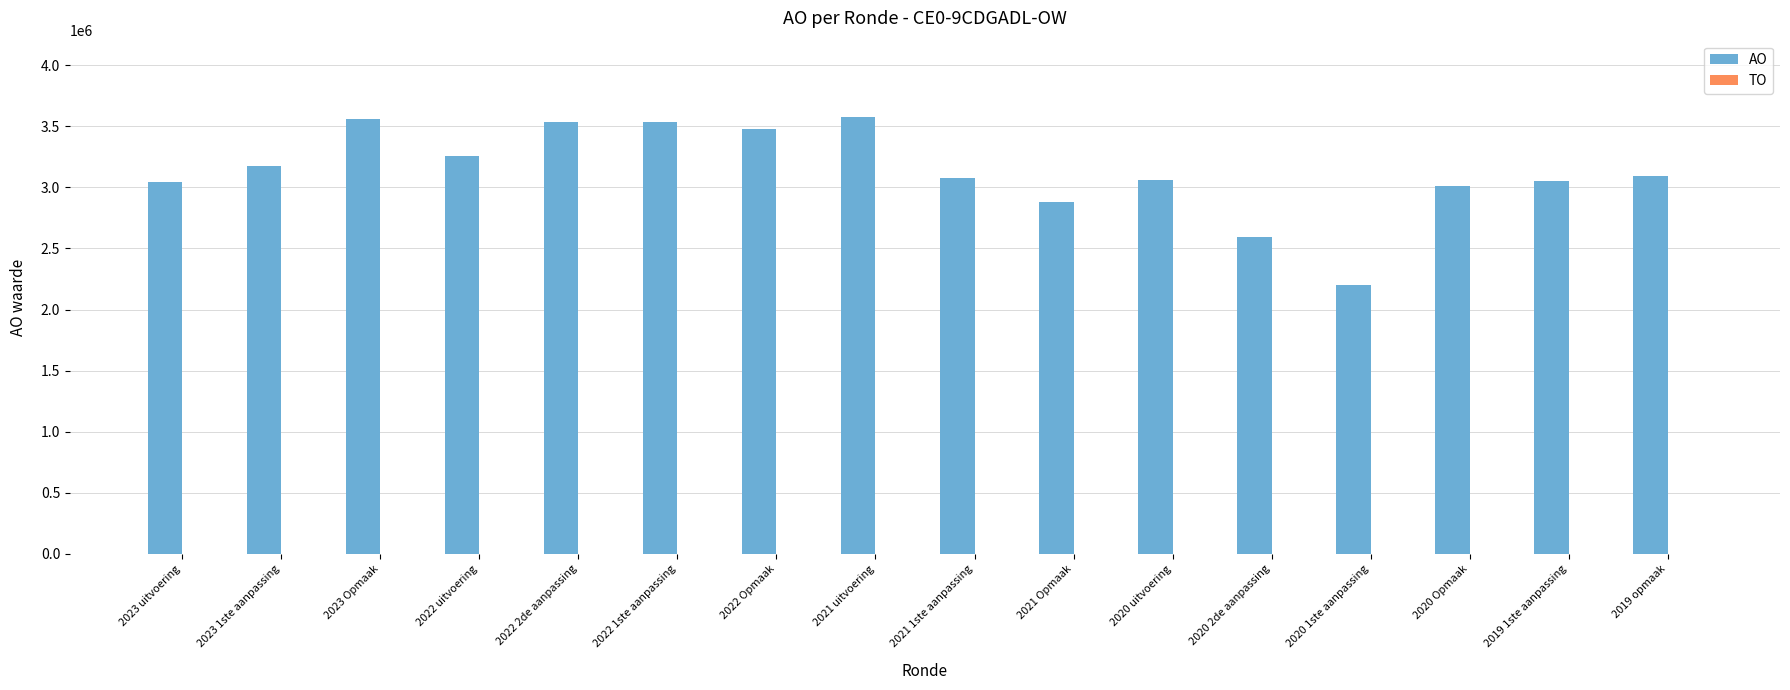

What is the maximum value shown in the chart?

3574333